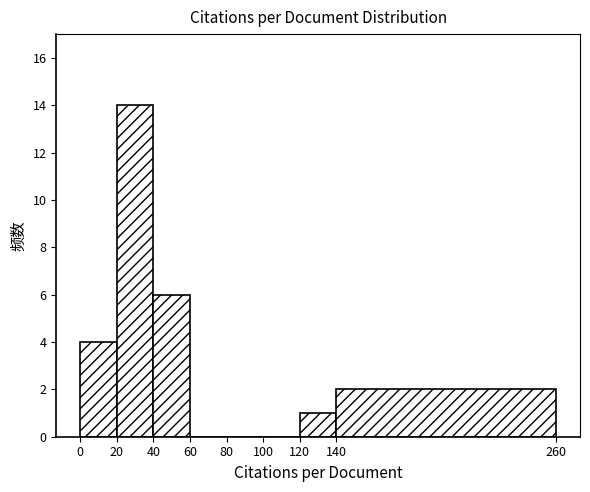

How tall is the bar that spans 0 to 20 on the x-axis? The values are not printed on the chart, so give them approximately, as read against the axis.

4